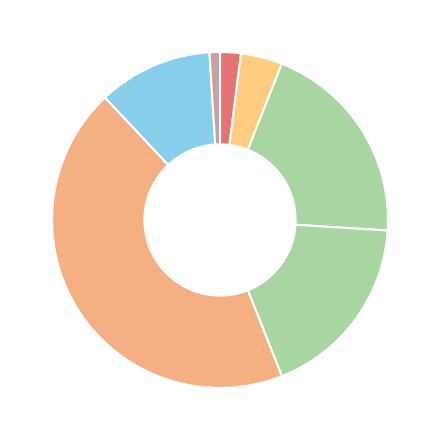

Count the number of slices in the pie.

7